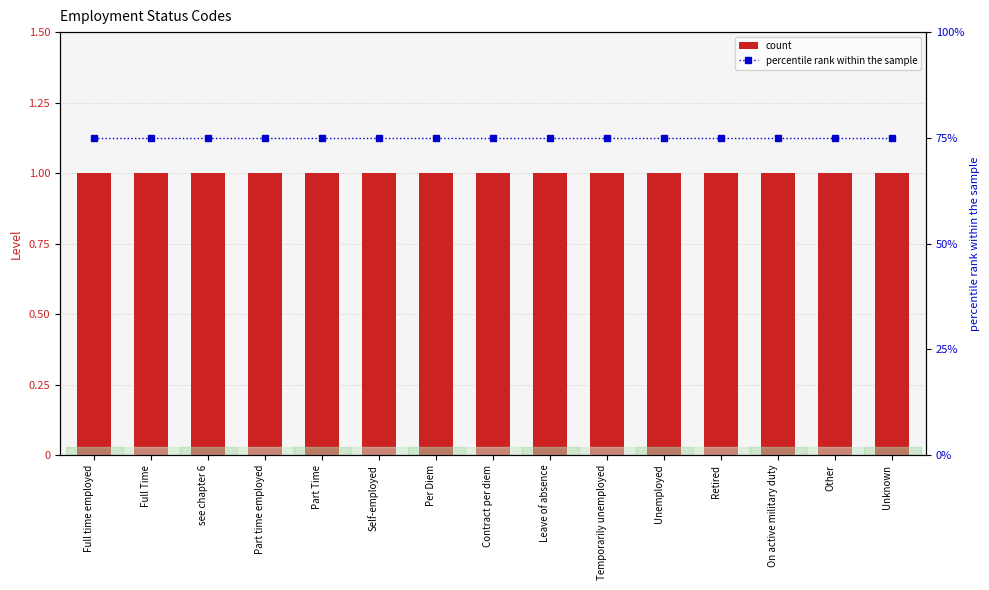

The value of percentile rank within the sample at Other is 112. True or false?

False